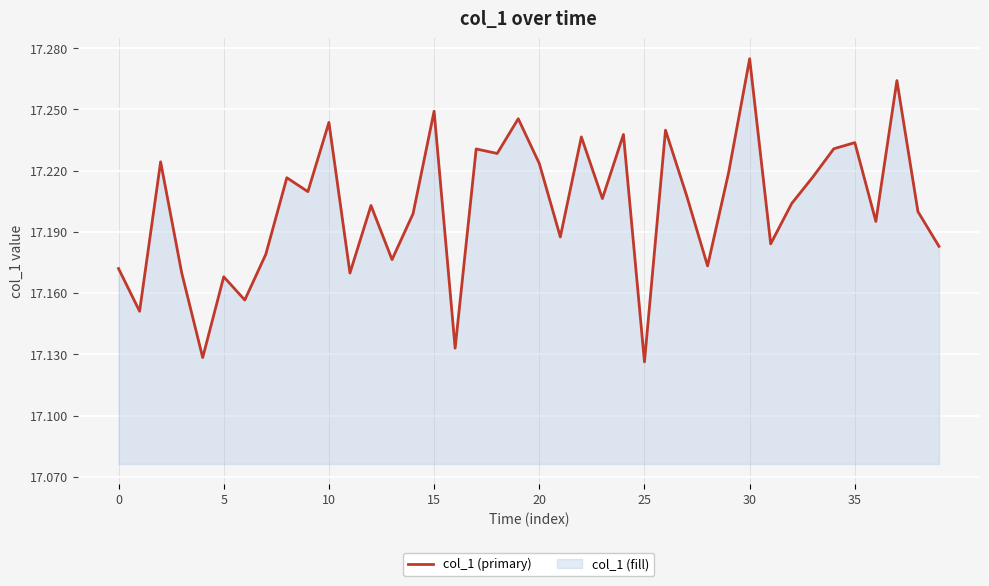

Does the chart display data point markers on the line(s)?

No